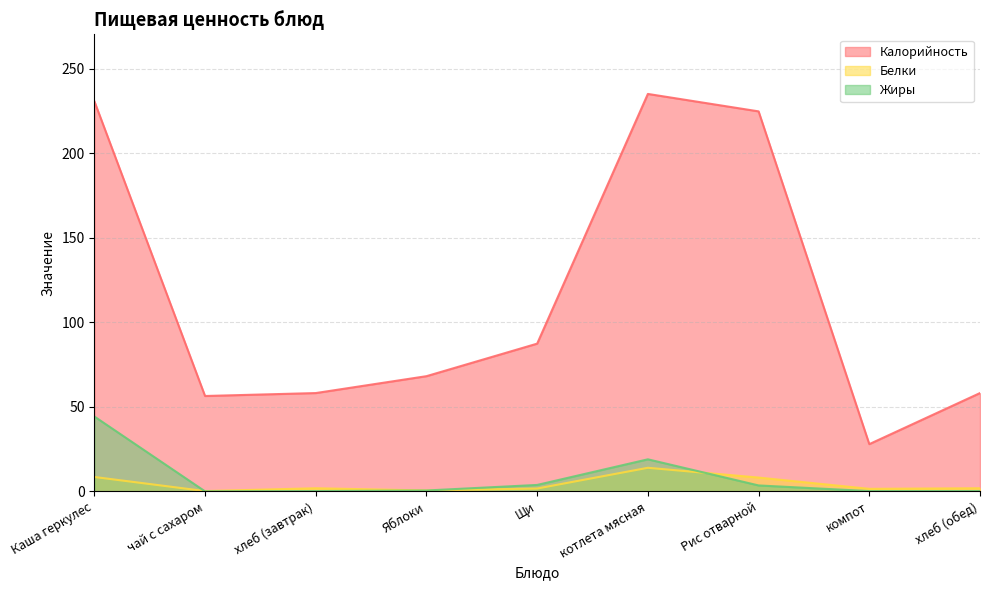

Reading left to right, what are all the values shown in this chart?

Калорийность: 230.7	56.4	58.2	68.2	87.4	235.0	224.7	28.0	58.2
Белки: 8.6	0.2	1.9	0.6	1.8	14.0	8.2	1.6	1.9
Жиры: 44.3	0.1	0.2	0.6	3.9	19.0	3.6	0.2	0.2